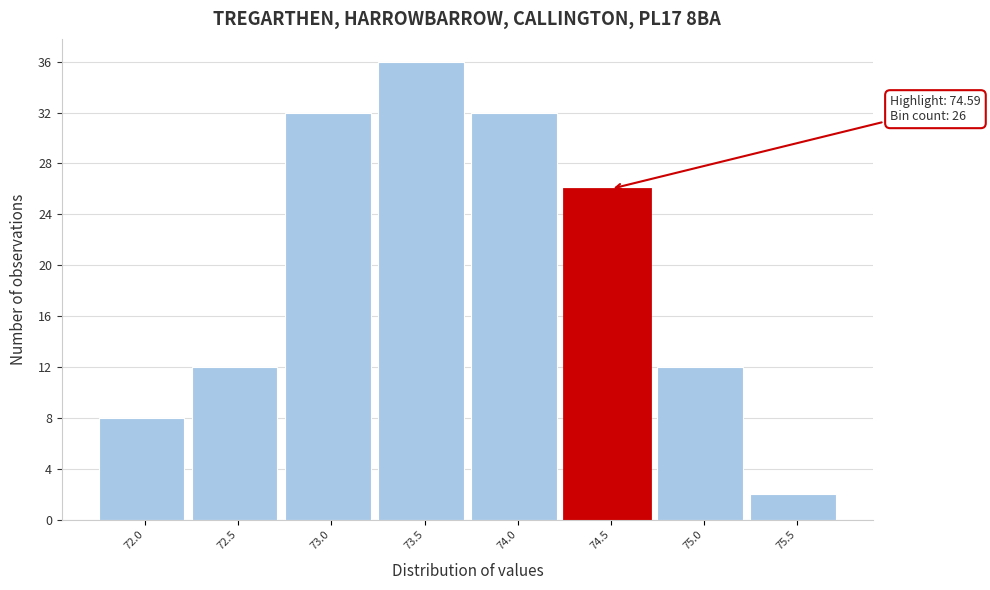

Reading left to right, extract all data points from this chart.

8	12	32	36	32	26	12	2